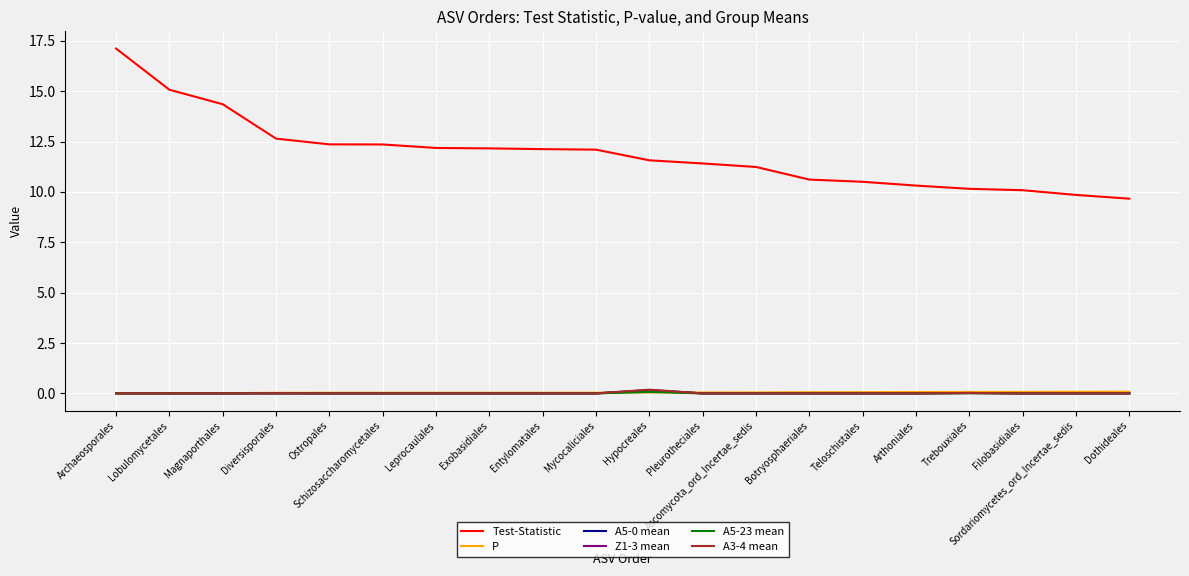

What position from the left is Magnaporthales?

3